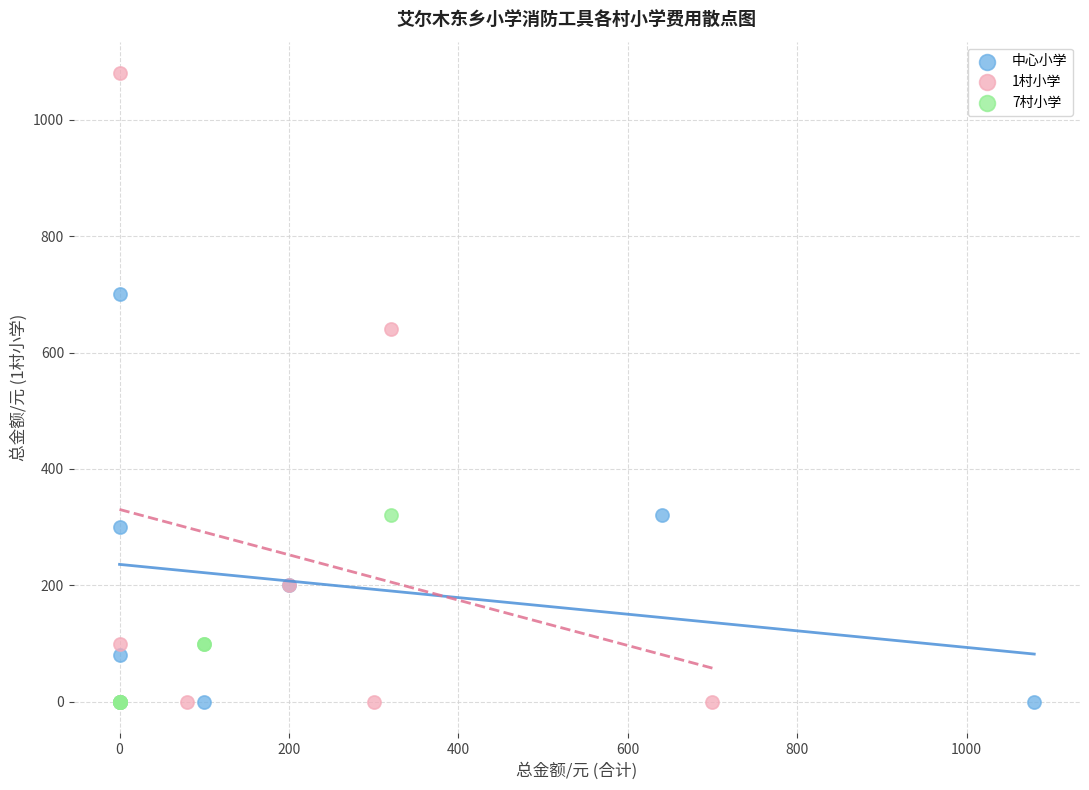

Which series has the largest Y range (max minus min)?

1村小学